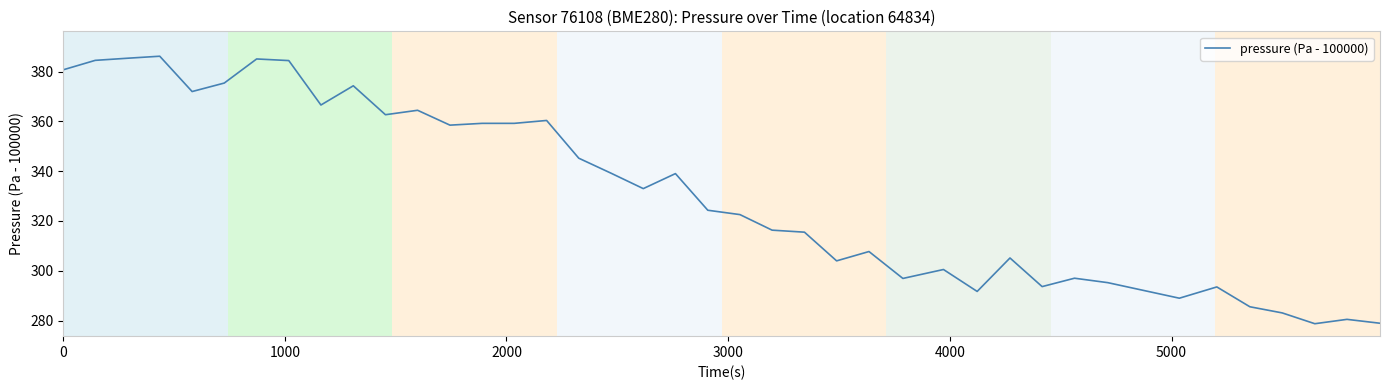

What is the smallest value displayed?

278.7